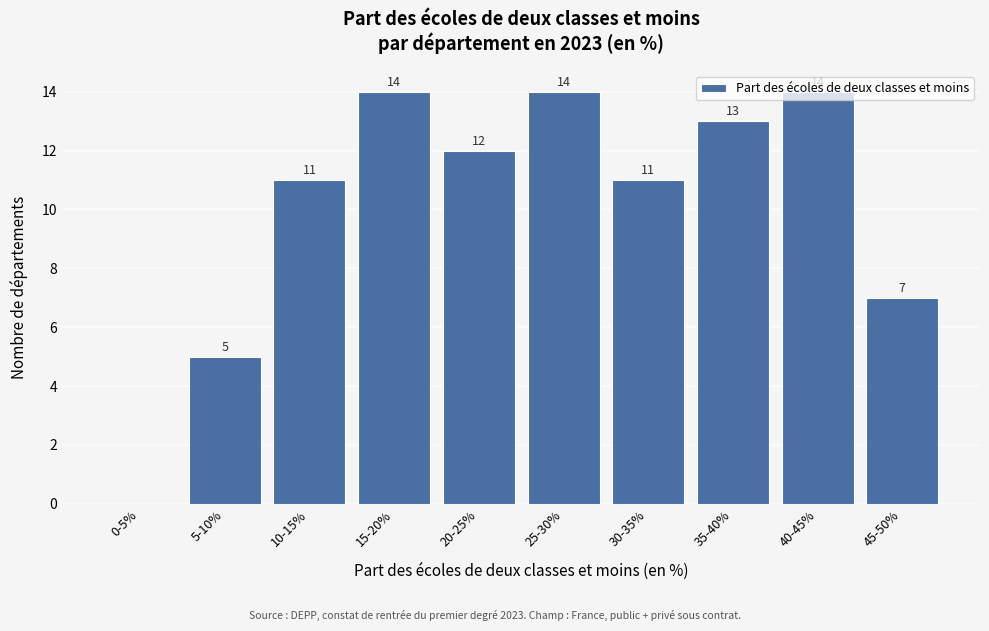

What is the greatest value displayed?

14